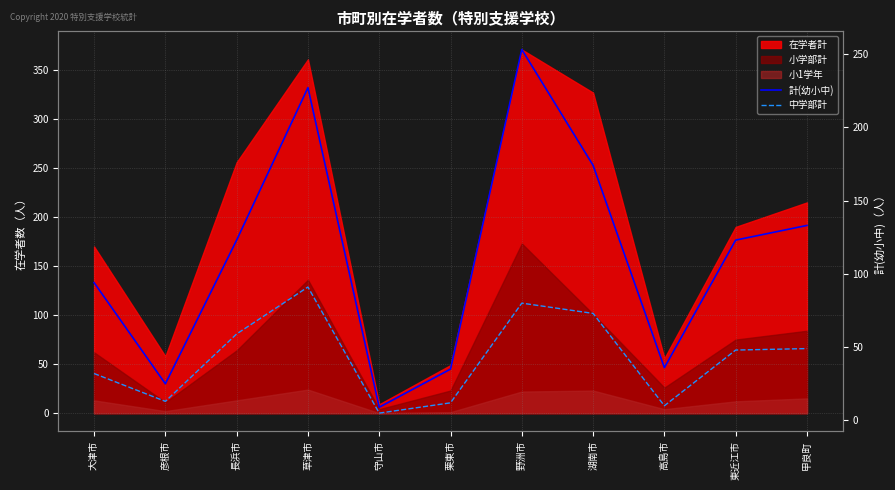

Is it true that 計(幼小中) equals 123 at 東近江市?

True